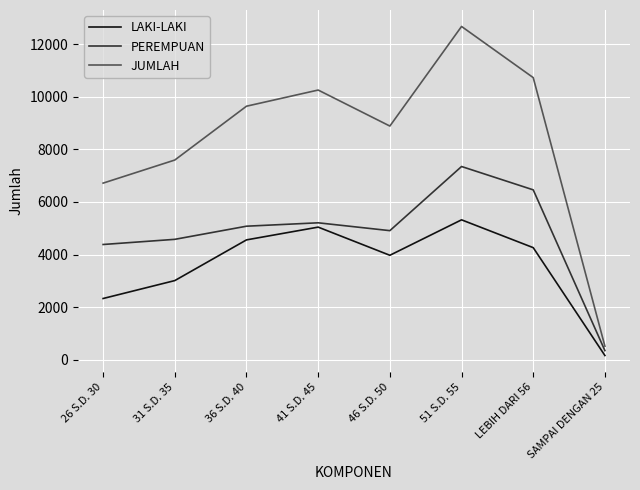

Reading right to left, transcribe all the data shown in this chart.

LAKI-LAKI: SAMPAI DENGAN 25=166	LEBIH DARI 56=4264	51 S.D. 55=5321	46 S.D. 50=3974	41 S.D. 45=5044	36 S.D. 40=4559	31 S.D. 35=3013	26 S.D. 30=2332
PEREMPUAN: SAMPAI DENGAN 25=353	LEBIH DARI 56=6460	51 S.D. 55=7347	46 S.D. 50=4910	41 S.D. 45=5208	36 S.D. 40=5079	31 S.D. 35=4580	26 S.D. 30=4384
JUMLAH: SAMPAI DENGAN 25=519	LEBIH DARI 56=10724	51 S.D. 55=12668	46 S.D. 50=8884	41 S.D. 45=10252	36 S.D. 40=9638	31 S.D. 35=7593	26 S.D. 30=6716